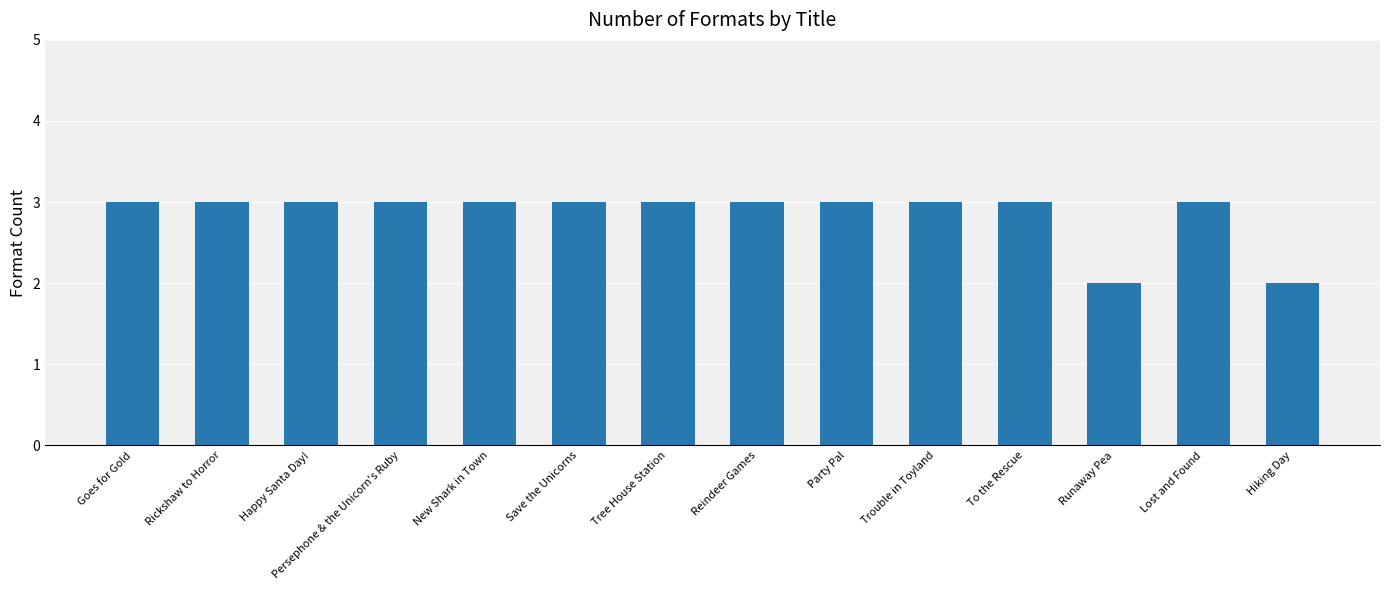

Which has a higher value, New Shark in Town or Hiking Day?

New Shark in Town